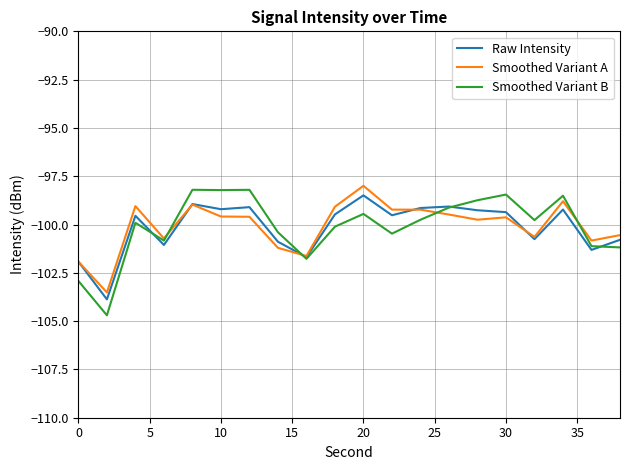

What is the sum of all Smoothed Variant B values?

-2001.8